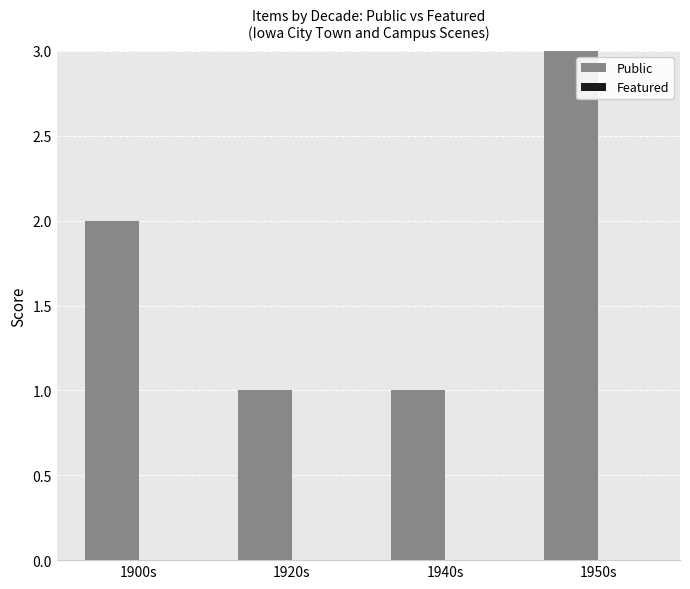

How many bars are there in each group?

2